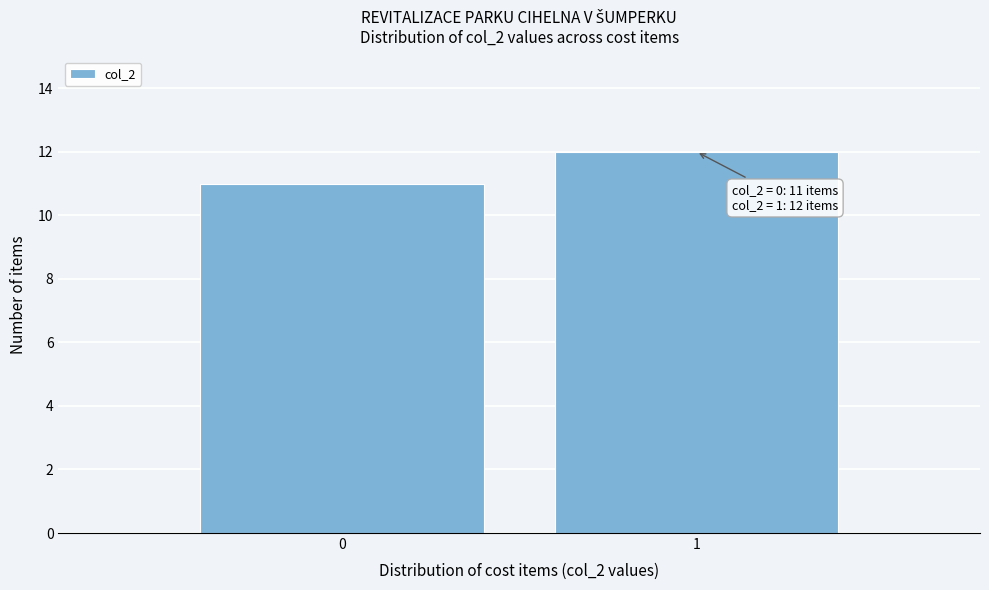

Reading right to left, transcribe all the data shown in this chart.

1=12	0=11